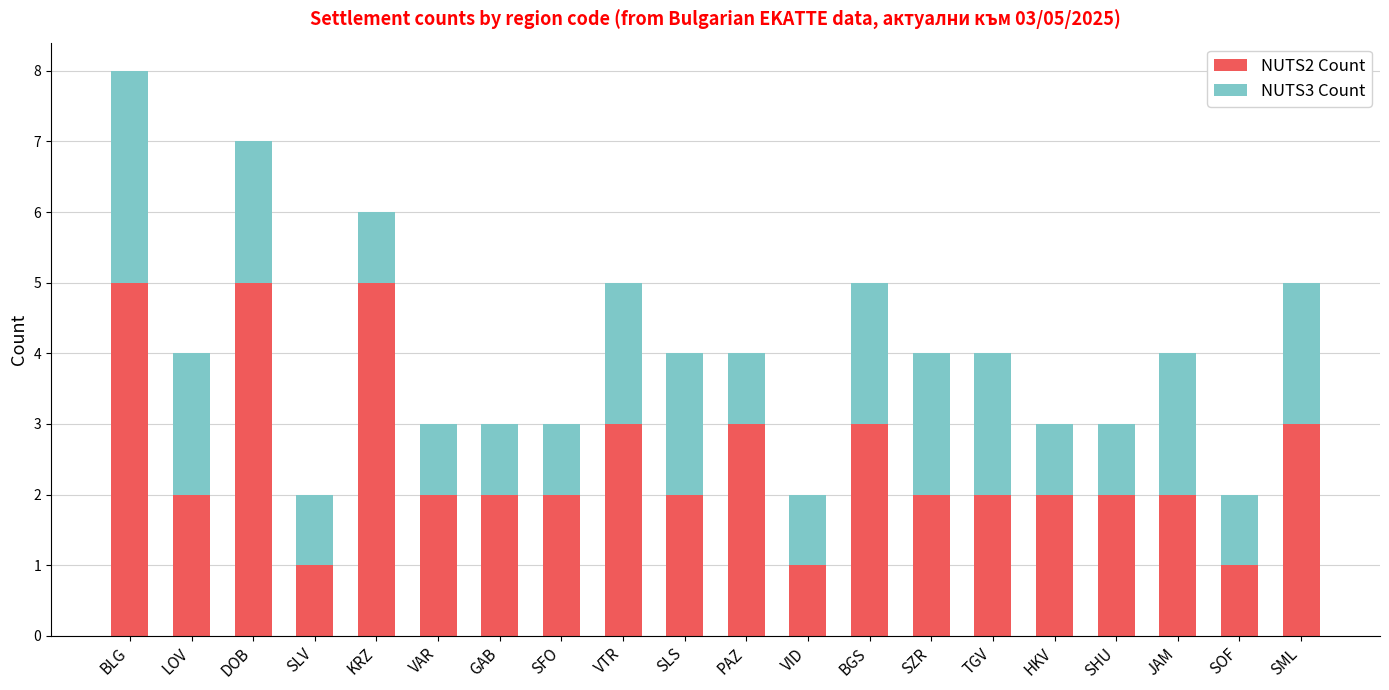

How many data points does each series have?

20